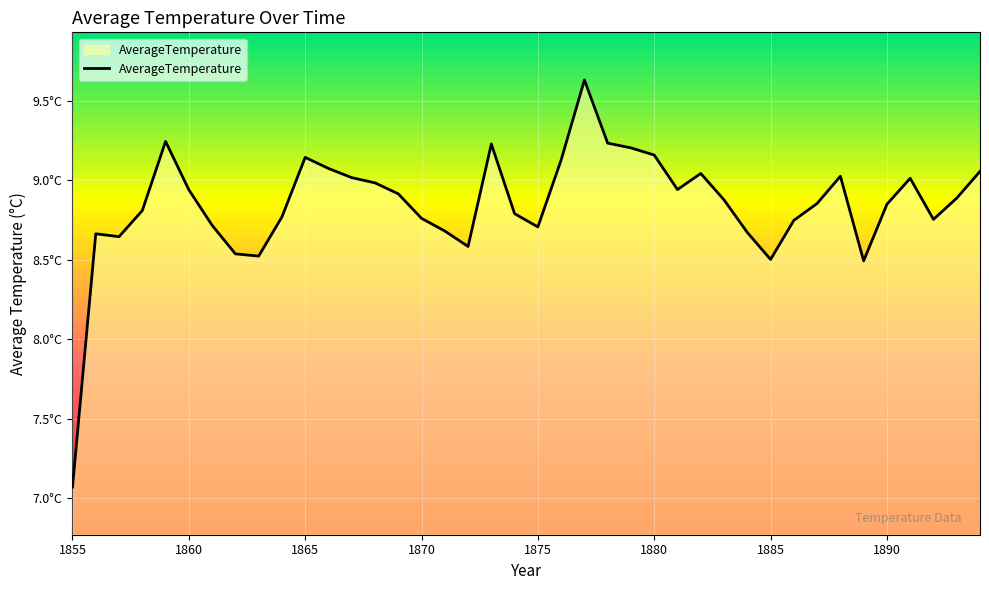

Is this an area chart (filled region under the line)?

Yes